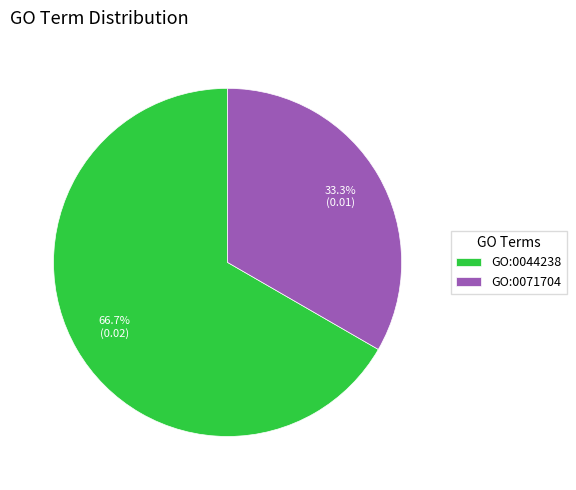

How much of the chart is everything except GO:0044238?

33.3%